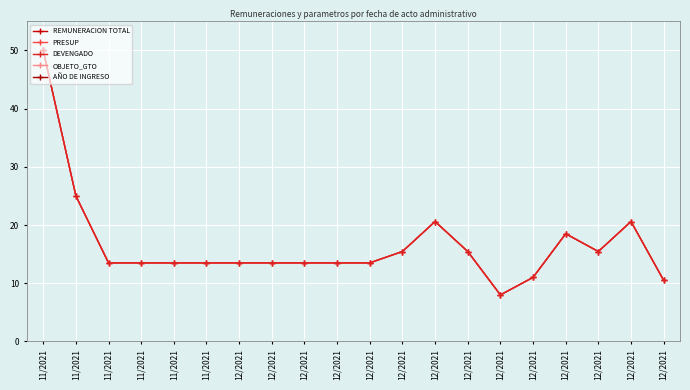

What is the sum of all AÑO DE INGRESO values?

2020100.0